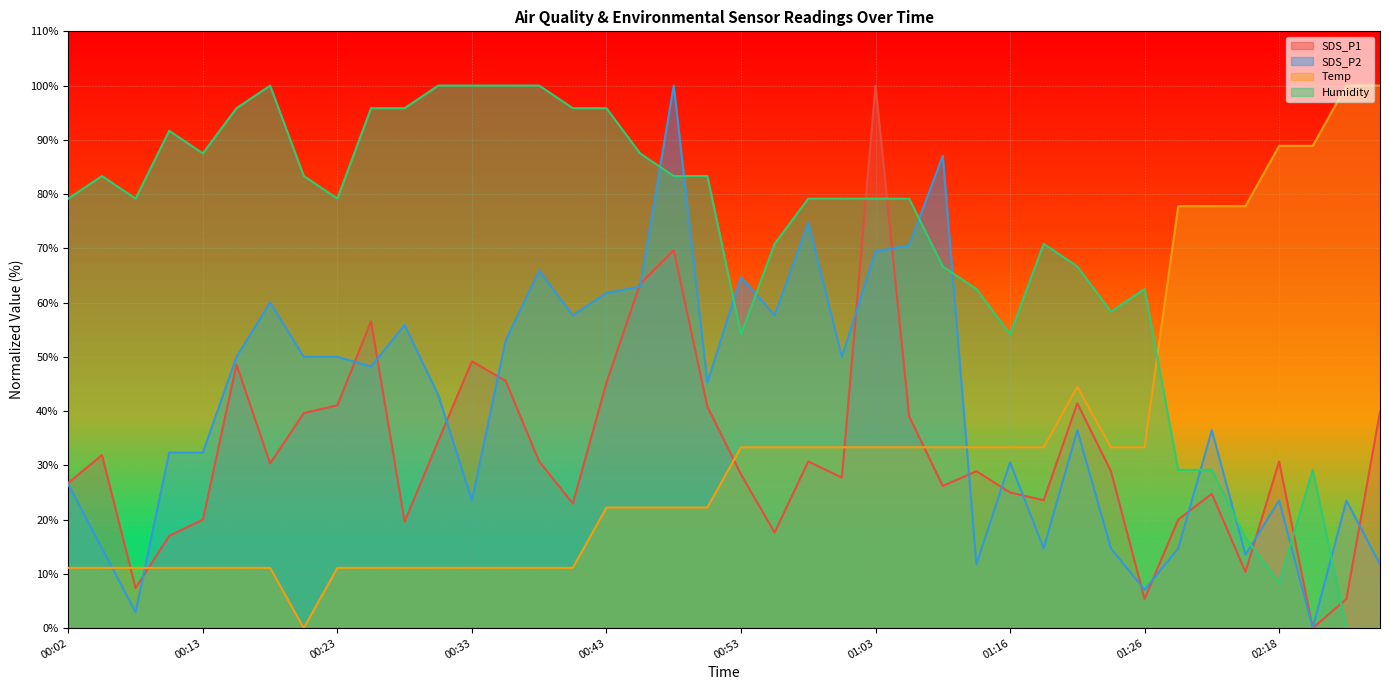

Reading left to right, transcribe all the data shown in this chart.

SDS_P1: 00:02=26.8	00:05=31.9	00:07=7.4	00:10=17.0	00:13=20.0	00:15=48.6	00:18=30.4	00:20=39.6	00:23=41.1	00:25=56.5	00:28=19.6	00:30=34.5	00:33=49.2	00:35=45.6	00:38=30.7	00:40=23.0	00:43=45.2	00:46=63.5	00:48=69.6	00:51=40.8	00:53=28.3	00:56=17.6	00:58=30.7	01:01=27.7	01:03=100.0	01:06=39.0	01:11=26.2	01:13=28.9	01:16=25.0	01:18=23.6	01:21=41.4	01:23=28.9	01:26=5.4	02:10=20.0	02:13=24.8	02:15=10.4	02:18=30.7	02:20=0.0	02:23=5.4	02:26=39.9
SDS_P2: 00:02=26.5	00:05=14.7	00:07=2.9	00:10=32.4	00:13=32.4	00:15=50.0	00:18=60.0	00:20=50.0	00:23=50.0	00:25=48.2	00:28=55.9	00:30=42.9	00:33=23.5	00:35=52.9	00:38=65.9	00:40=57.6	00:43=61.8	00:46=62.9	00:48=100.0	00:51=45.3	00:53=64.7	00:56=57.6	00:58=74.7	01:01=50.0	01:03=69.4	01:06=70.6	01:11=87.1	01:13=11.8	01:16=30.6	01:18=14.7	01:21=36.5	01:23=14.7	01:26=7.1	02:10=14.7	02:13=36.5	02:15=13.5	02:18=23.5	02:20=0.0	02:23=23.5	02:26=11.8
Temp: 00:02=11.1	00:05=11.1	00:07=11.1	00:10=11.1	00:13=11.1	00:15=11.1	00:18=11.1	00:20=0.0	00:23=11.1	00:25=11.1	00:28=11.1	00:30=11.1	00:33=11.1	00:35=11.1	00:38=11.1	00:40=11.1	00:43=22.2	00:46=22.2	00:48=22.2	00:51=22.2	00:53=33.3	00:56=33.3	00:58=33.3	01:01=33.3	01:03=33.3	01:06=33.3	01:11=33.3	01:13=33.3	01:16=33.3	01:18=33.3	01:21=44.4	01:23=33.3	01:26=33.3	02:10=77.8	02:13=77.8	02:15=77.8	02:18=88.9	02:20=88.9	02:23=100.0	02:26=100.0
Humidity: 00:02=79.2	00:05=83.3	00:07=79.2	00:10=91.7	00:13=87.5	00:15=95.8	00:18=100.0	00:20=83.3	00:23=79.2	00:25=95.8	00:28=95.8	00:30=100.0	00:33=100.0	00:35=100.0	00:38=100.0	00:40=95.8	00:43=95.8	00:46=87.5	00:48=83.3	00:51=83.3	00:53=54.2	00:56=70.8	00:58=79.2	01:01=79.2	01:03=79.2	01:06=79.2	01:11=66.7	01:13=62.5	01:16=54.2	01:18=70.8	01:21=66.7	01:23=58.3	01:26=62.5	02:10=29.2	02:13=29.2	02:15=16.7	02:18=8.3	02:20=29.2	02:23=0.0	02:26=0.0